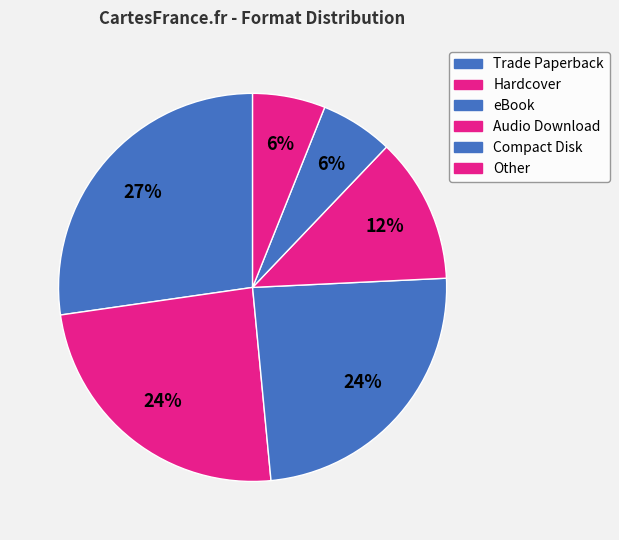

The Trade Paperback slice represents 27% of the pie. True or false?

True